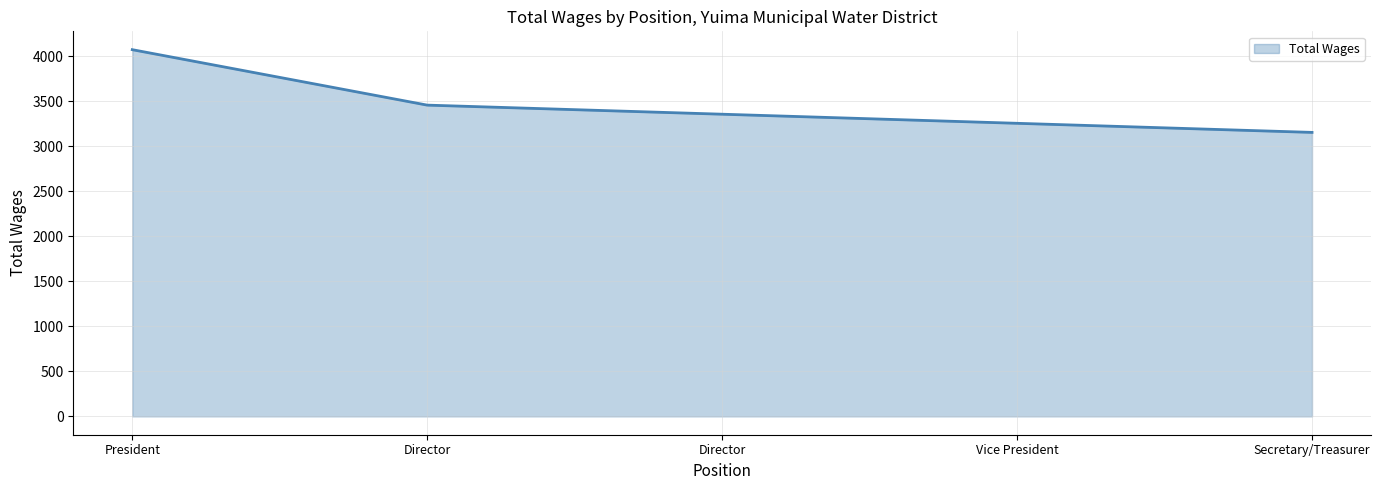

What is the difference between the values at President and Vice President?

818